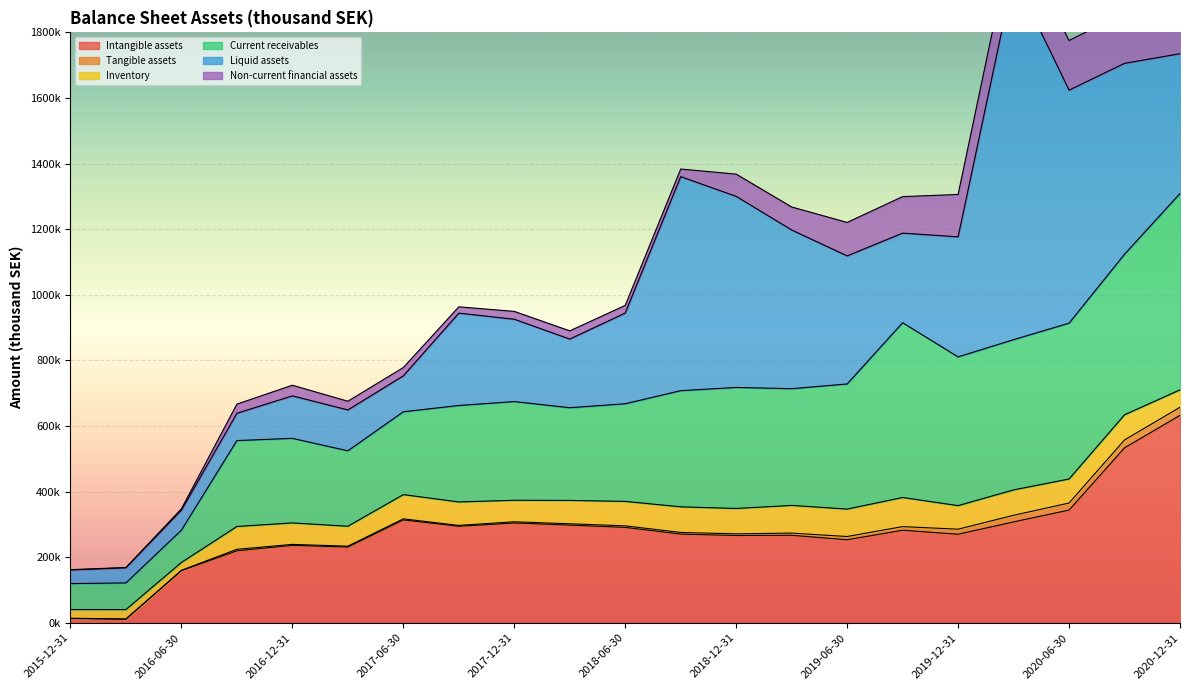

Where is Tangible assets nearest to the value 12824?

2019-09-30